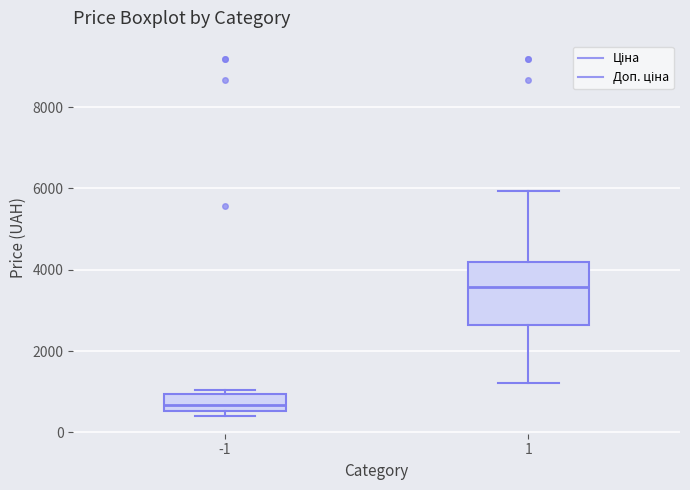

Which box's median line is the lowest?

-1